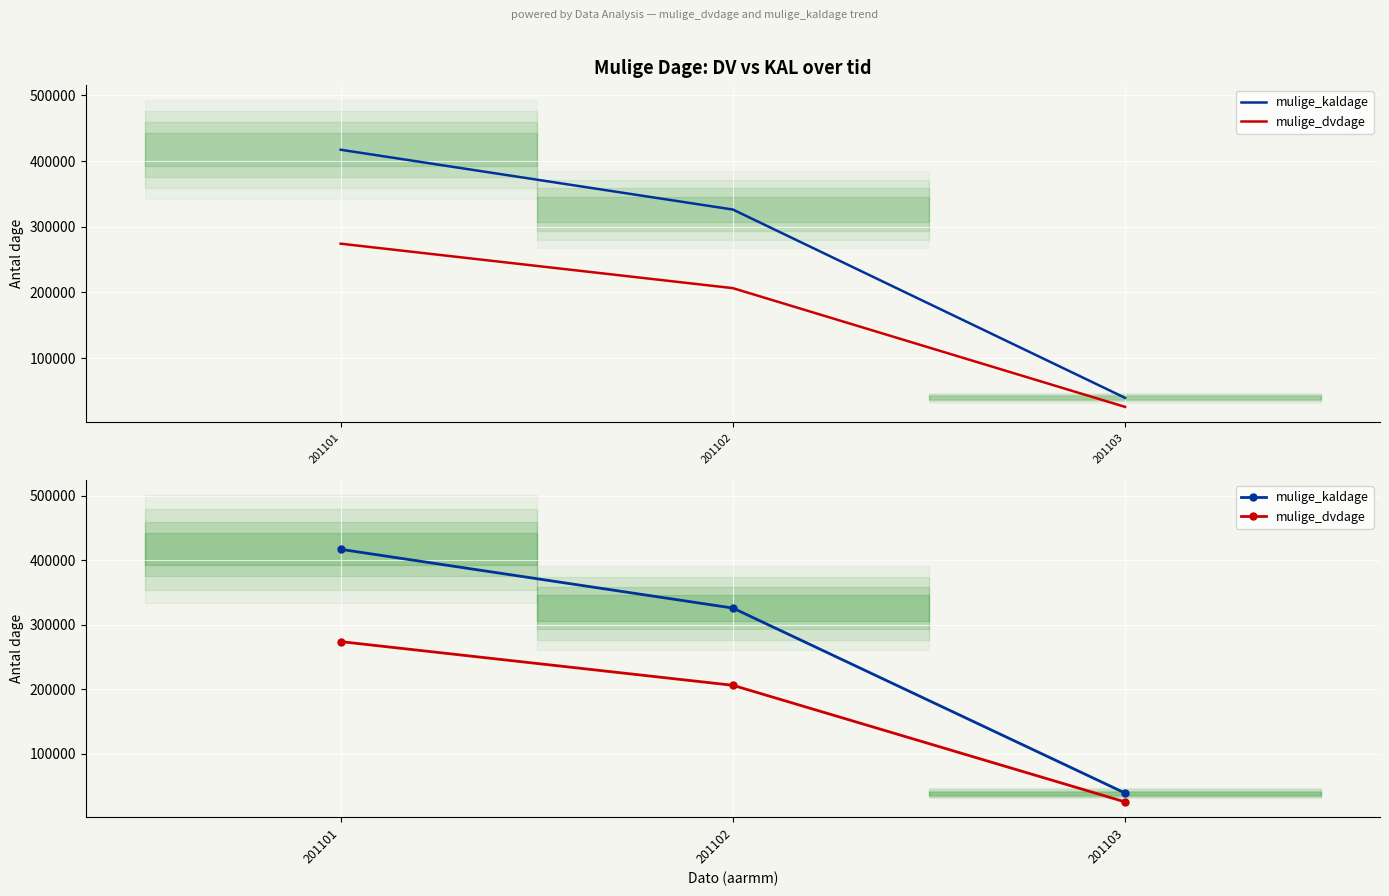

What is the highest value of the mulige_dvdage series?

274213.8